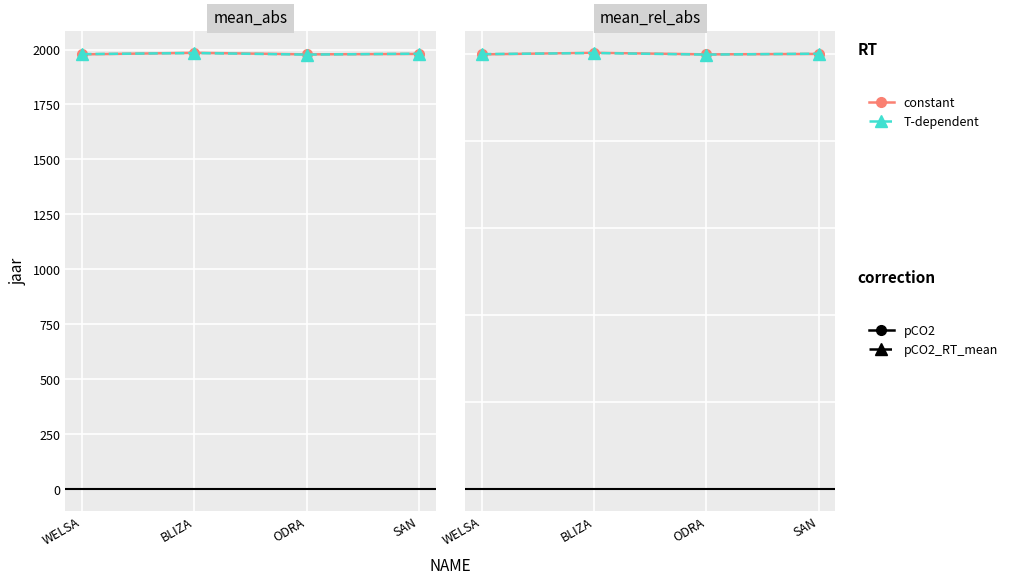

What is the label of the 2nd point from the left?

BLIZA